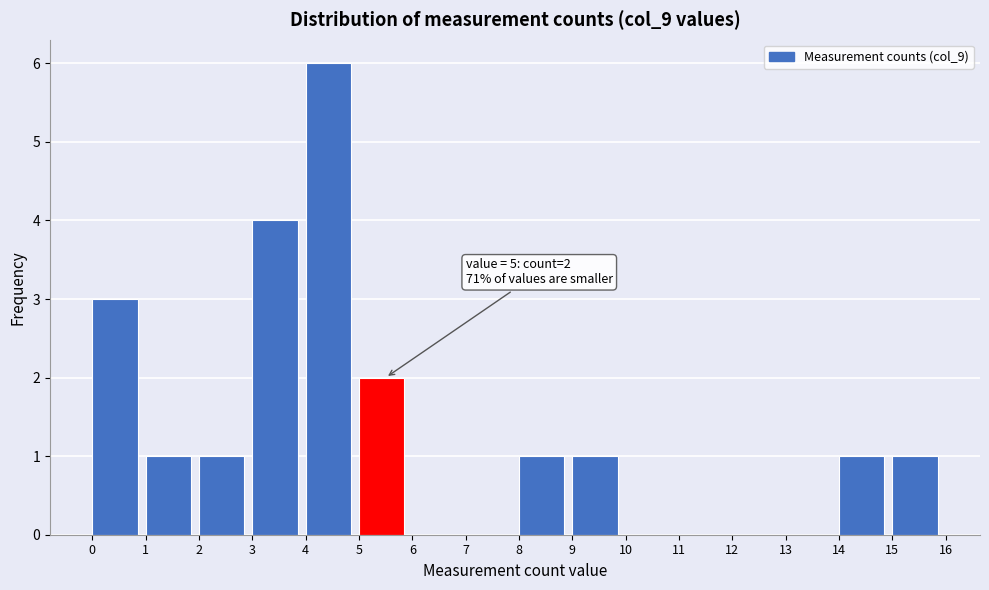

Over which range of the x-axis is the bar tallest?

4 to 5